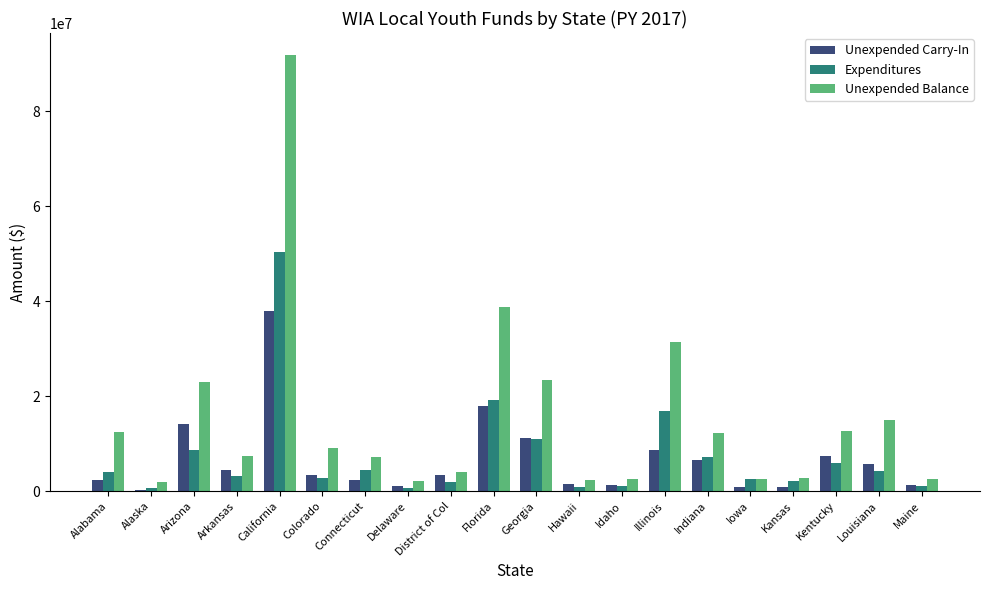

Which series changed the most between Georgia and Louisiana?

Unexpended Balance